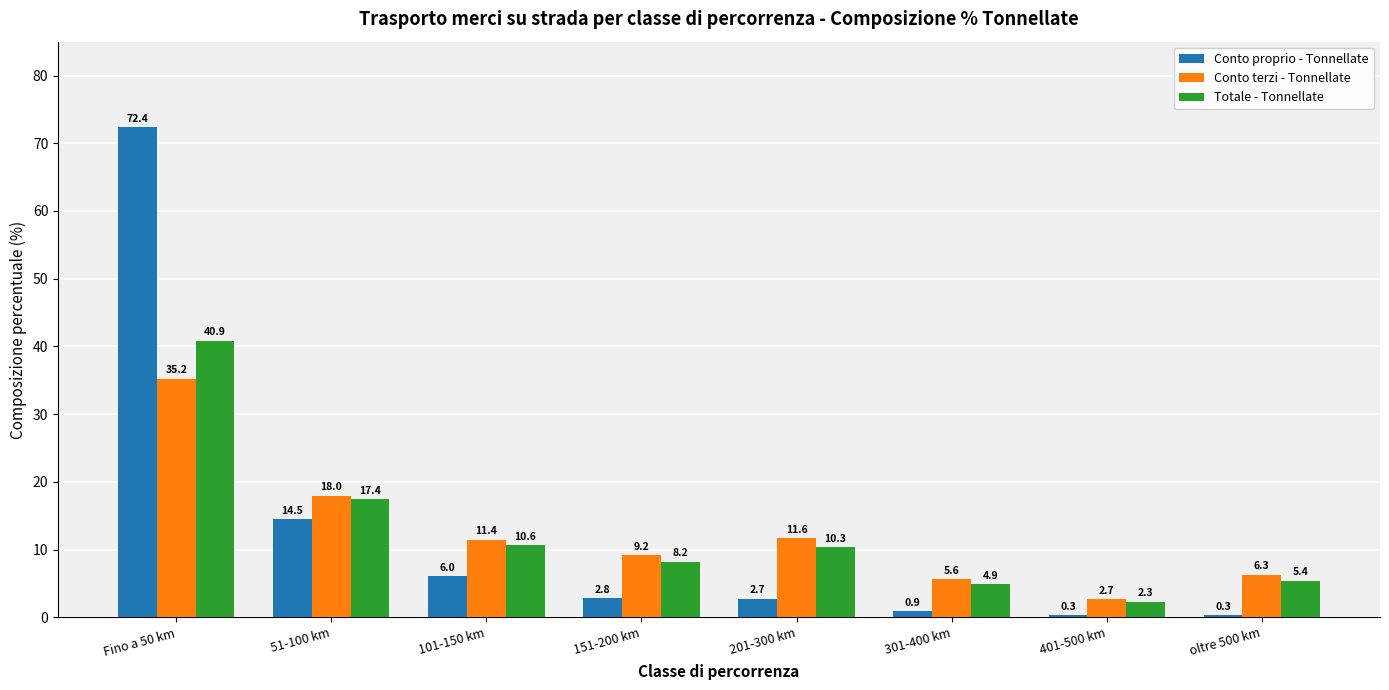

What is the total value across all series at 201-300 km?

24.7